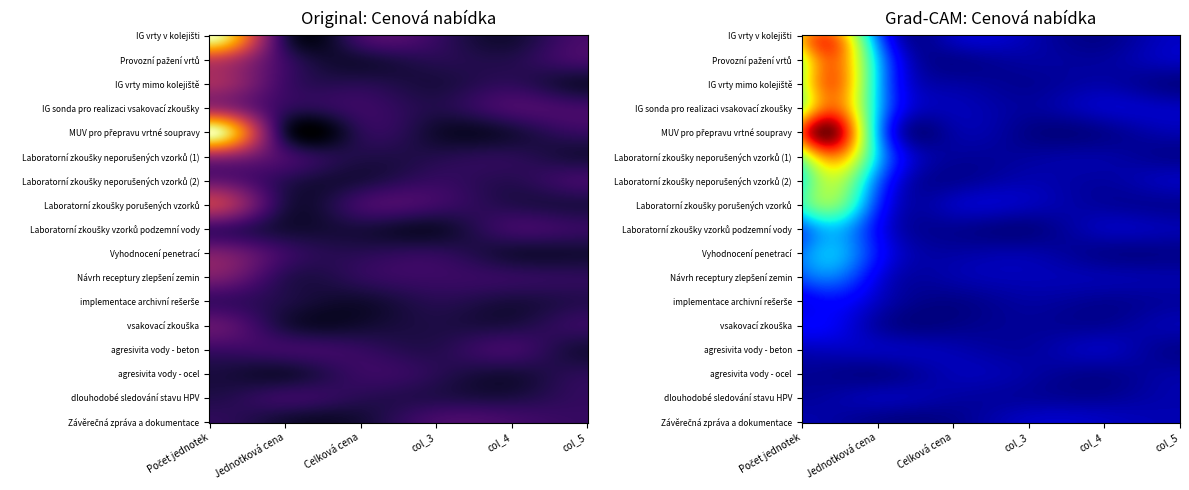

The value of IG vrty v kolejišti at col_3 is 0. True or false?

True